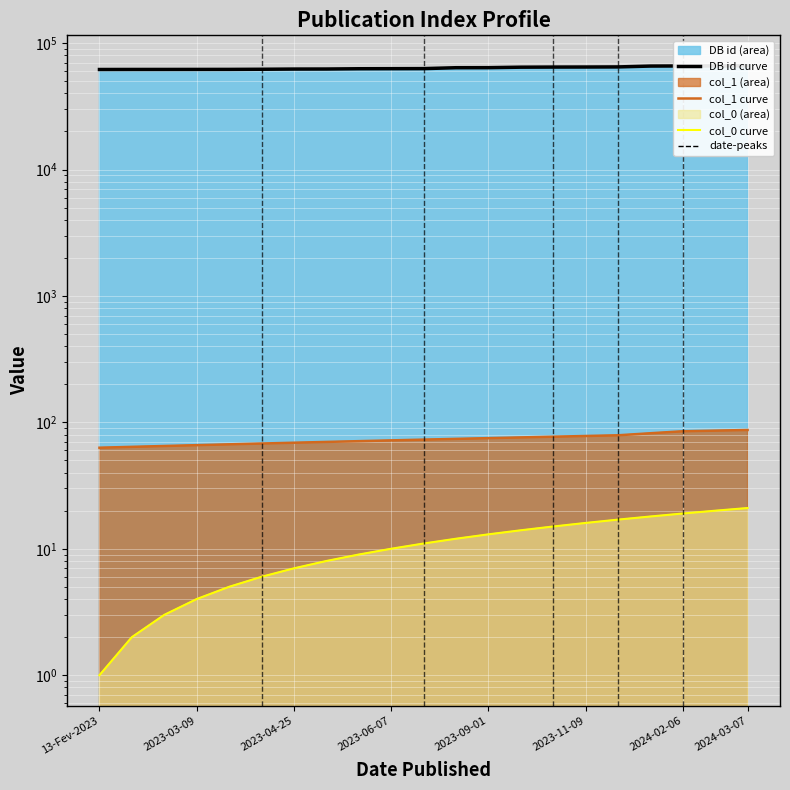

Reading left to right, extract all data points from this chart.

DB id curve: 61858	61909	61921	61955	61982	62125	62367	62415	62724	62791	62864	63910	63959	64525	64664	64726	64844	65852	65977	66034	66175
col_1 curve: 63	64	65	66	67	68	69	70	71	72	73	74	75	76	77	78	79	82	85	86	87
col_0 curve: 1	2	3	4	5	6	7	8	9	10	11	12	13	14	15	16	17	18	19	20	21